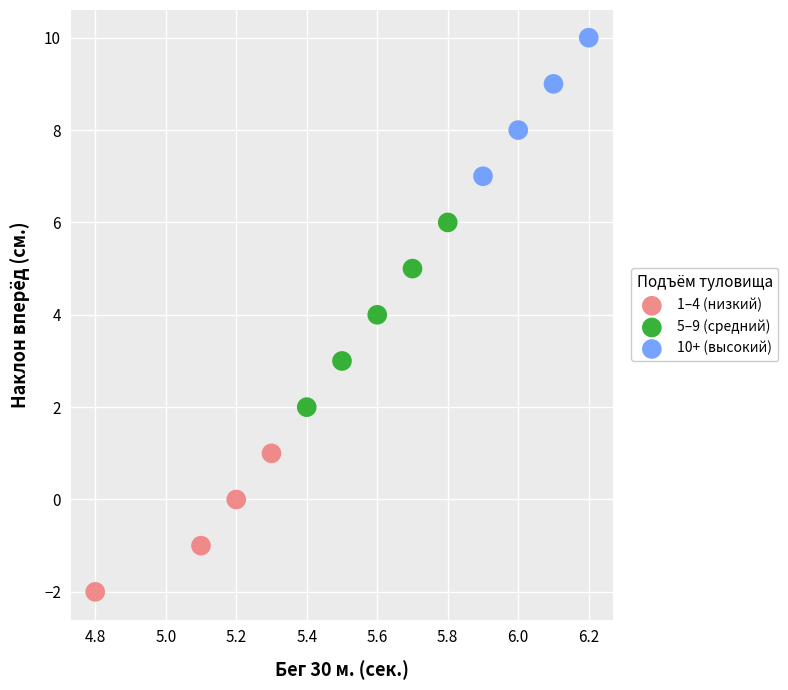

Which series contains the lowest Y value?

1–4 (низкий)